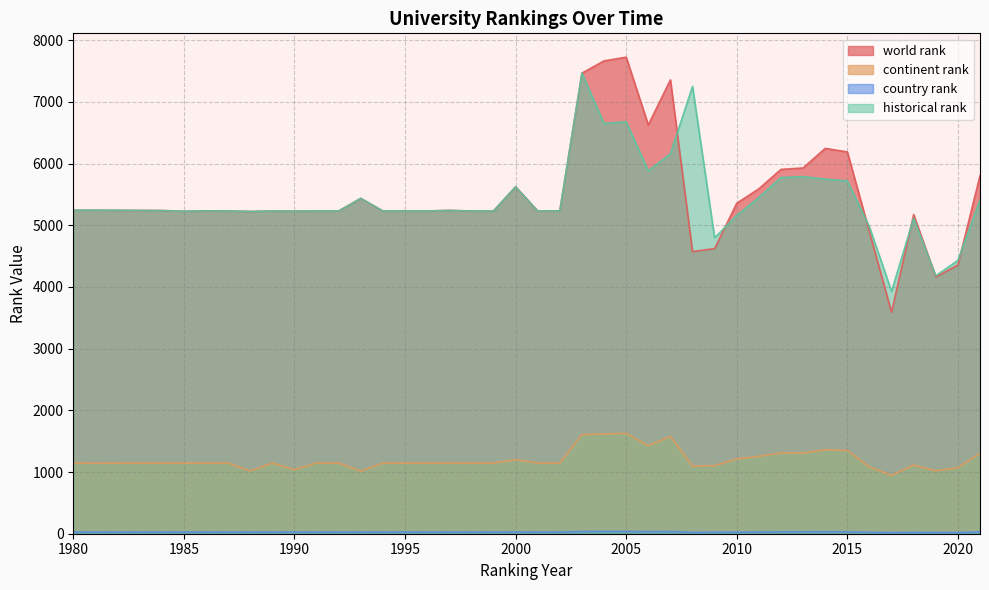

Is the value of continent rank at 1990 greater than the value of country rank at 1994?

Yes